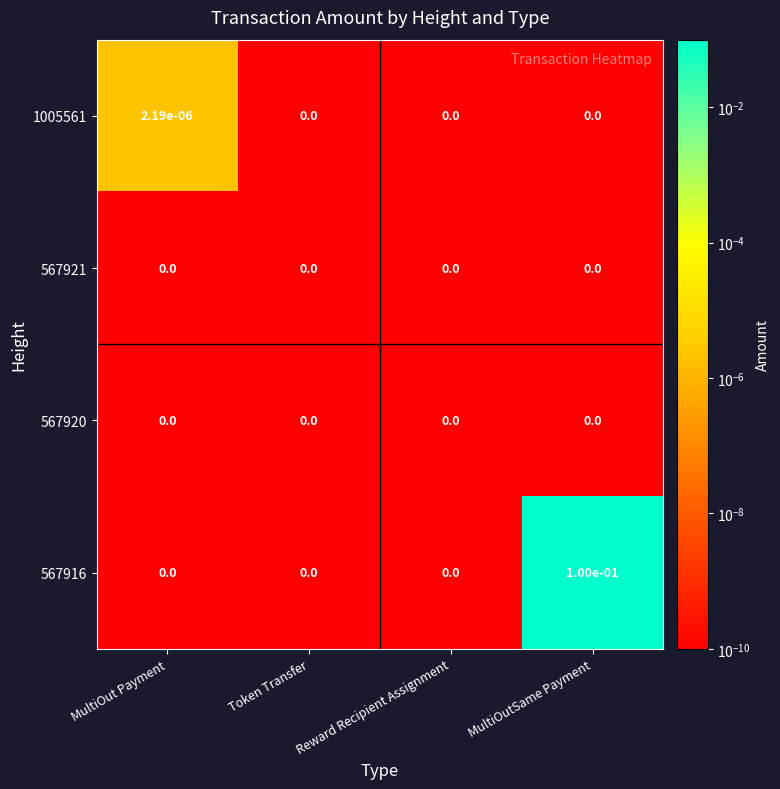

Which series has the widest spread of values?

567916